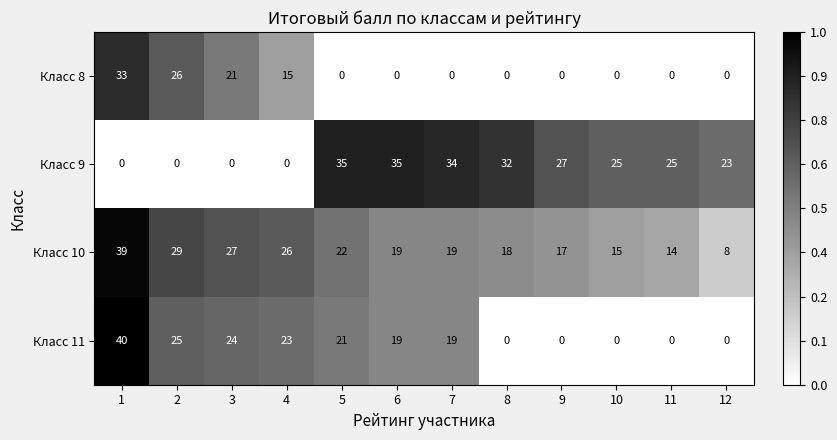

Which category has the lowest value in the Класс 10 series?

12